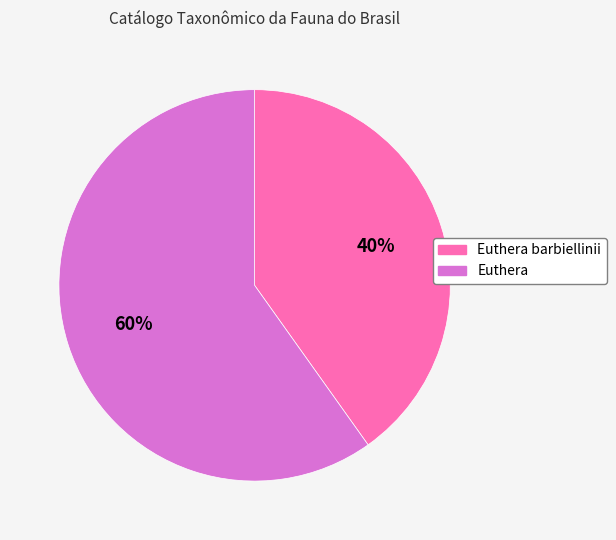

What percentage is the Euthera slice, to the nearest percent?

60%